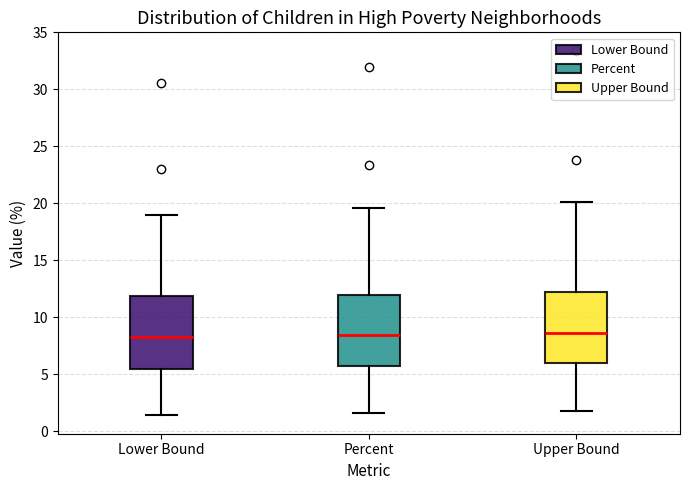

Where does the lower whisker of the box for Lower Bound end on the y-axis? The values are not printed on the chart, so give them approximately, as read against the axis.

1.5